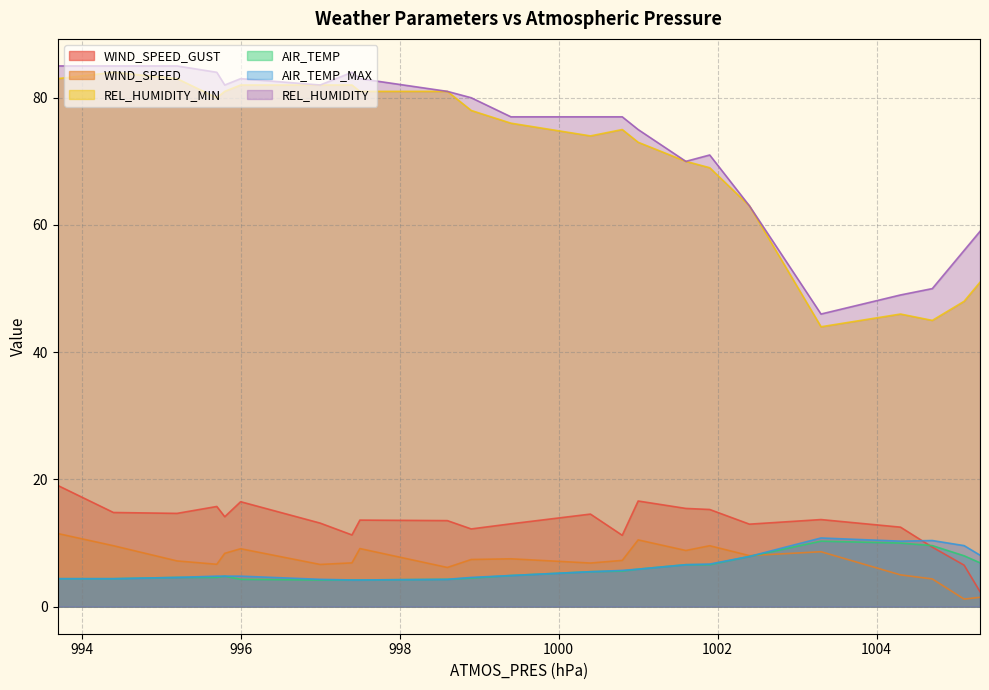

At which category is the sum across all series the highest?

993.7